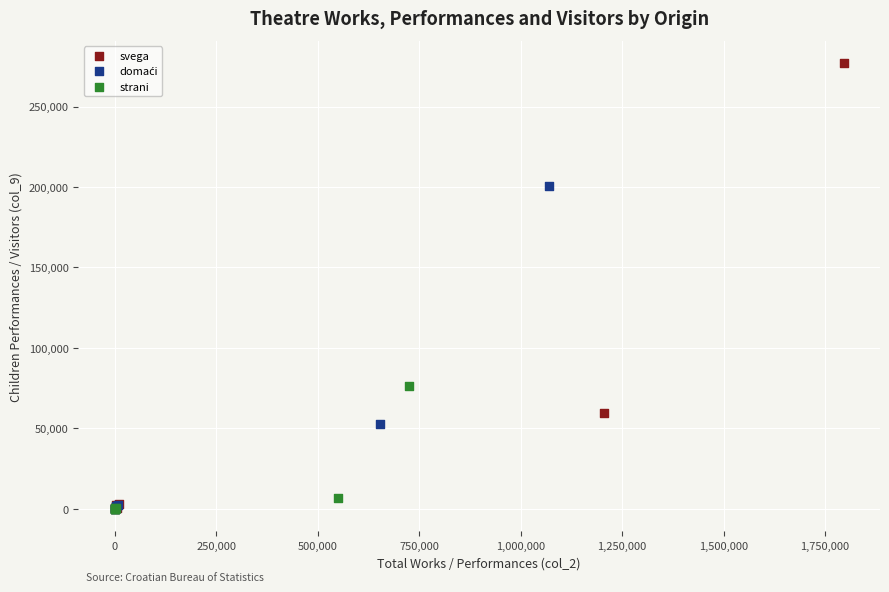

Which series has the largest Y range (max minus min)?

svega